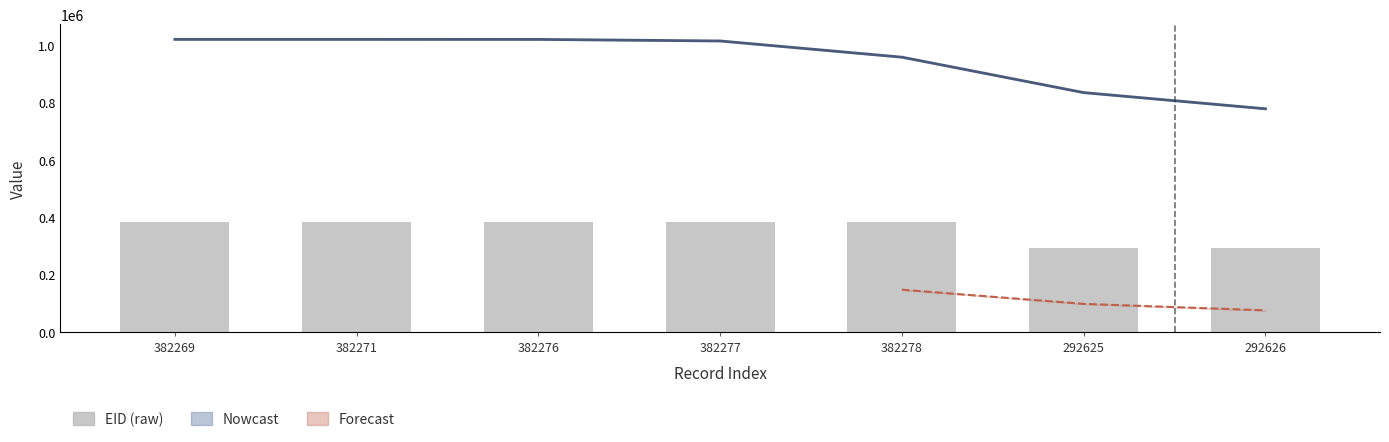

The chart shows a value of 292626 at 292626. True or false?

True